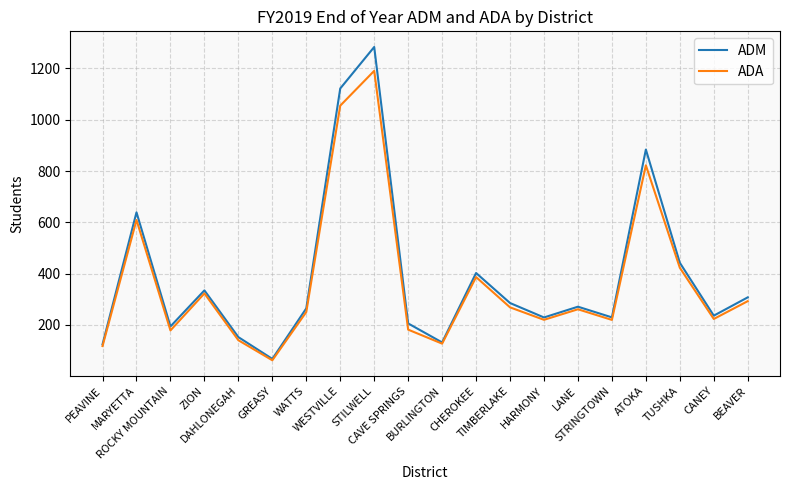

Which series has the largest range (max minus min)?

ADM